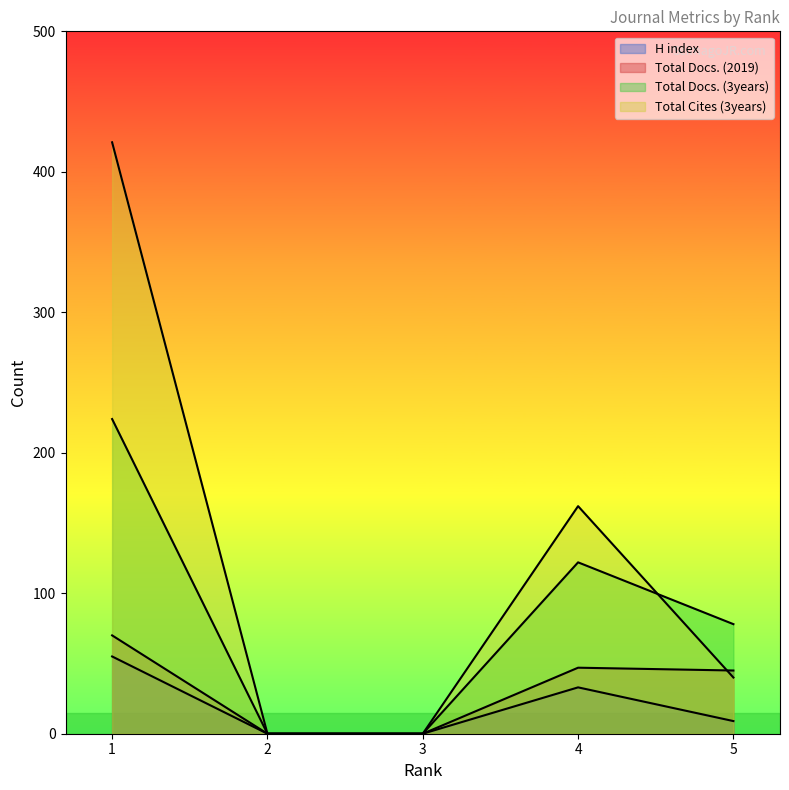

The value of Total Docs. (2019) at 3 is -30. True or false?

False